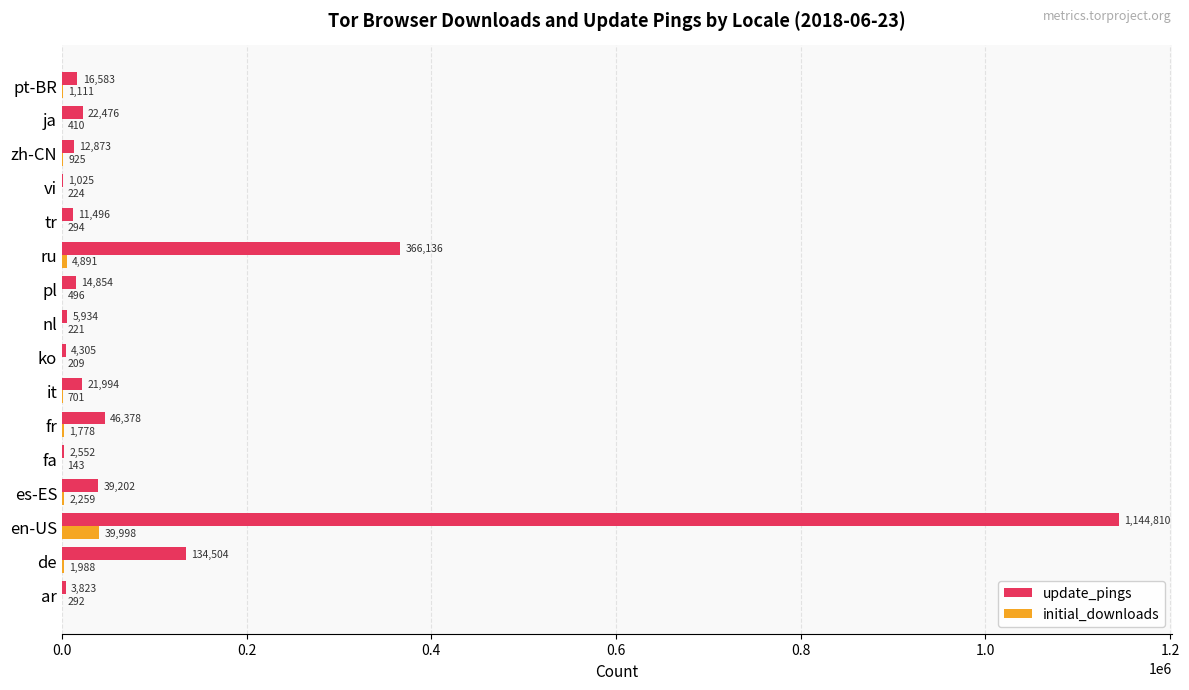

Is it true that initial_downloads equals 1988 at de?

True